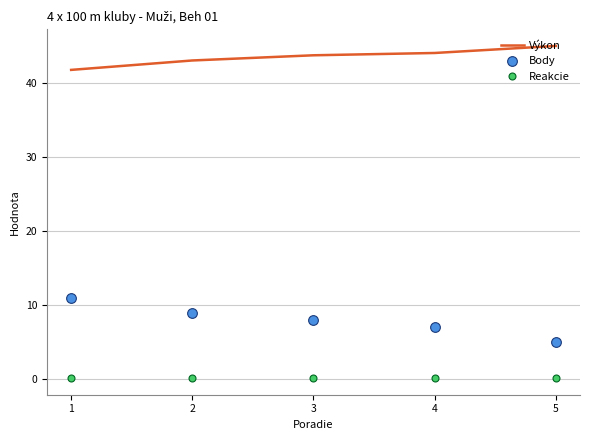

Is it true that Body equals 9.0 at 2?

True